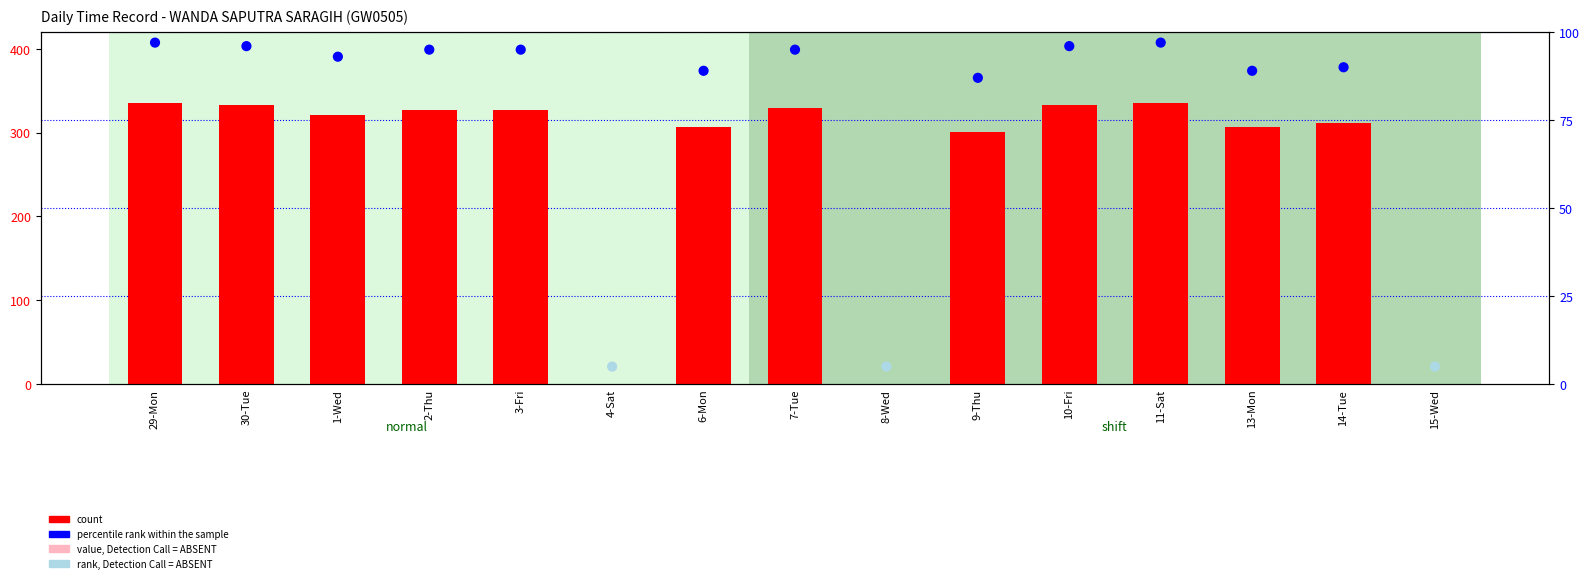

Which series has the largest total across all categories?

count